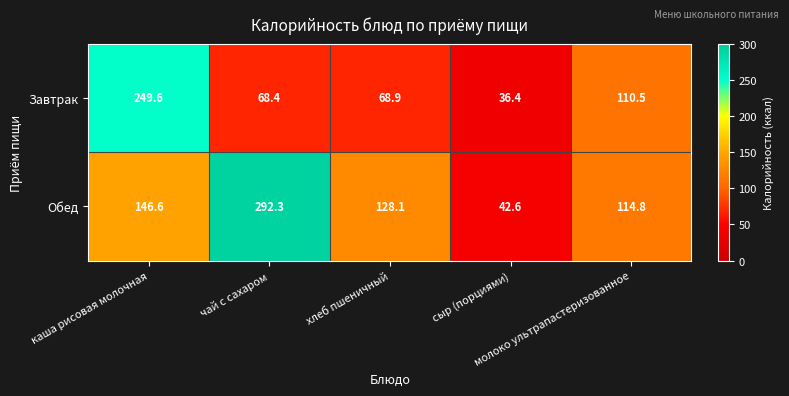

What is the minimum value for Обед?

42.6